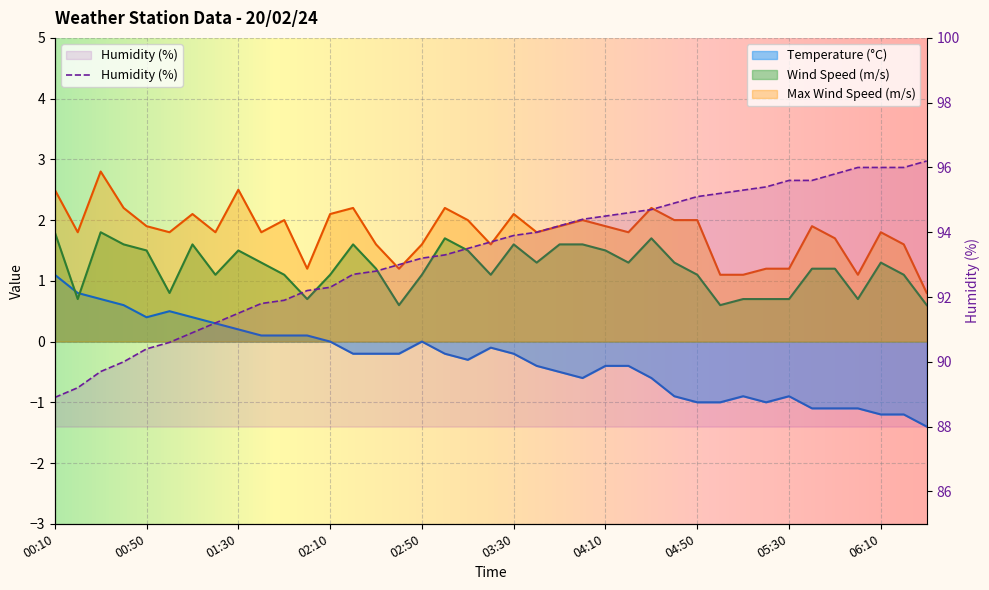

What value does the Max Wind Speed series have at 04:20?

1.8